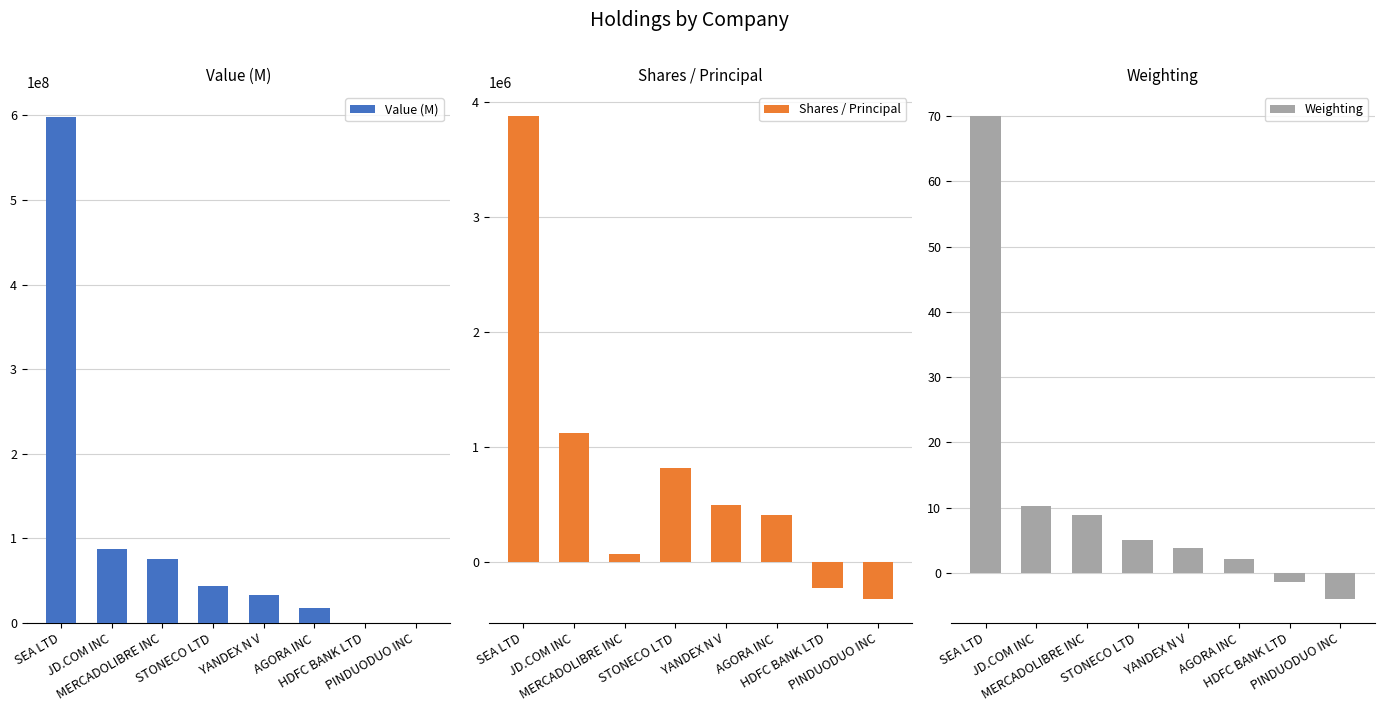

Reading left to right, transcribe all the data shown in this chart.

Value (M): 597675000.0	87234000.0	75774000.0	43476000.0	32625000.0	17428000.0	0.0	0.0
Shares / Principal: 3880000.0	1124000.0	70000.0	822000.0	500000.0	405500.0	-225000.0	-320000.0
Weighting: 70.0	10.2	8.9	5.1	3.8	2.0	-1.5	-4.0